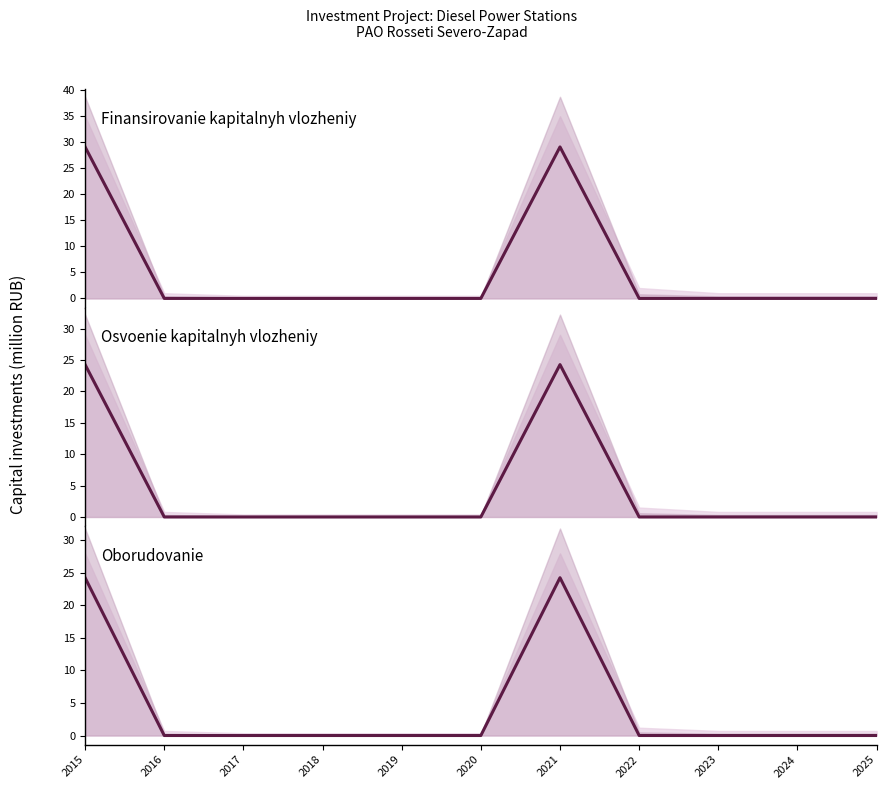

True or false: Oborudovanie has a value of 0.0 at 2016.

True